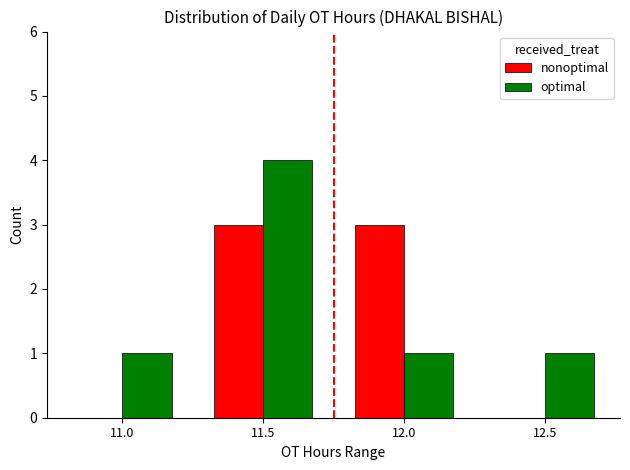

What are all the series names shown in the legend?

nonoptimal, optimal